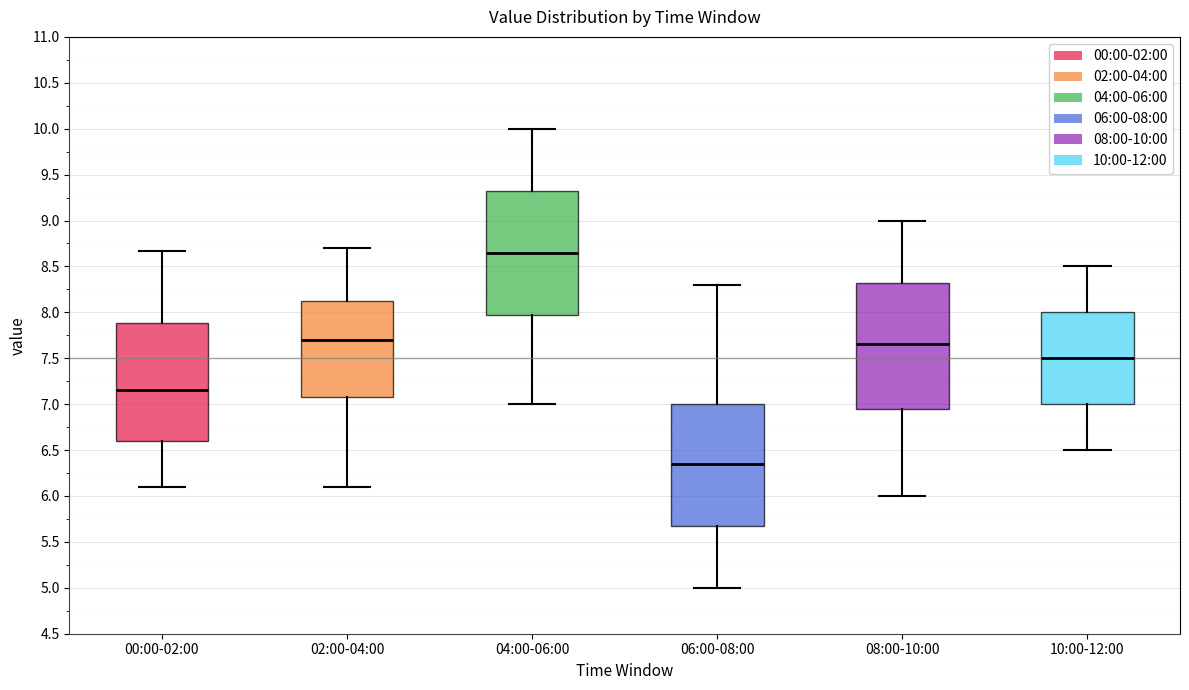

Reading left to right, read every box against the y-axis: the position of its median line, the range the box covers, and the ends of its whiskers. The values are not printed on the chart, so give them approximately, as read against the axis.

00:00-02:00: median 7.15, box 6.60 to 7.90, whiskers 6.10 to 8.65
02:00-04:00: median 7.70, box 7.10 to 8.15, whiskers 6.10 to 8.70
04:00-06:00: median 8.65, box 8.00 to 9.35, whiskers 7.00 to 10.00
06:00-08:00: median 6.35, box 5.70 to 7.00, whiskers 5.00 to 8.30
08:00-10:00: median 7.65, box 6.95 to 8.35, whiskers 6.00 to 9.00
10:00-12:00: median 7.50, box 7.00 to 8.00, whiskers 6.50 to 8.50